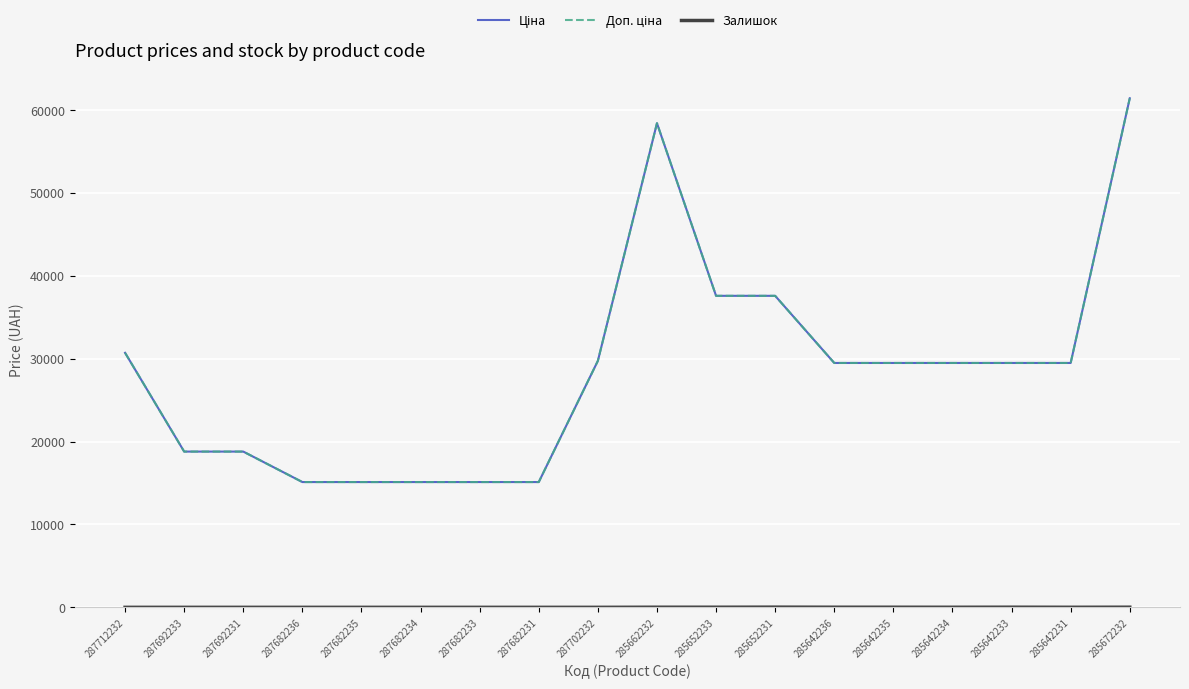

Reading right to left, extract all data points from this chart.

Ціна: 61434.3	29491.5	29491.5	29491.5	29491.5	29491.5	37593.6	37593.6	58426.5	29747.2	15120.0	15120.0	15120.0	15120.0	15120.0	18796.8	18796.8	30717.1
Доп. ціна: 61434.3	29491.5	29491.5	29491.5	29491.5	29491.5	37593.6	37593.6	58426.5	29747.2	15120.0	15120.0	15120.0	15120.0	15120.0	18796.8	18796.8	30717.1
Залишок: 16.0	7.0	16.0	9.0	13.0	14.0	23.0	13.0	14.0	0.0	0.0	0.0	0.0	0.0	0.0	0.0	0.0	0.0